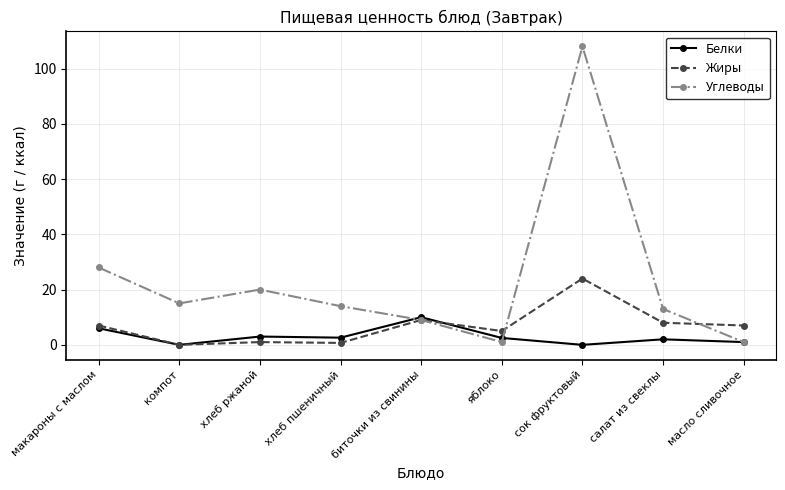

The Белки series shows 1.0 at масло сливочное. True or false?

True